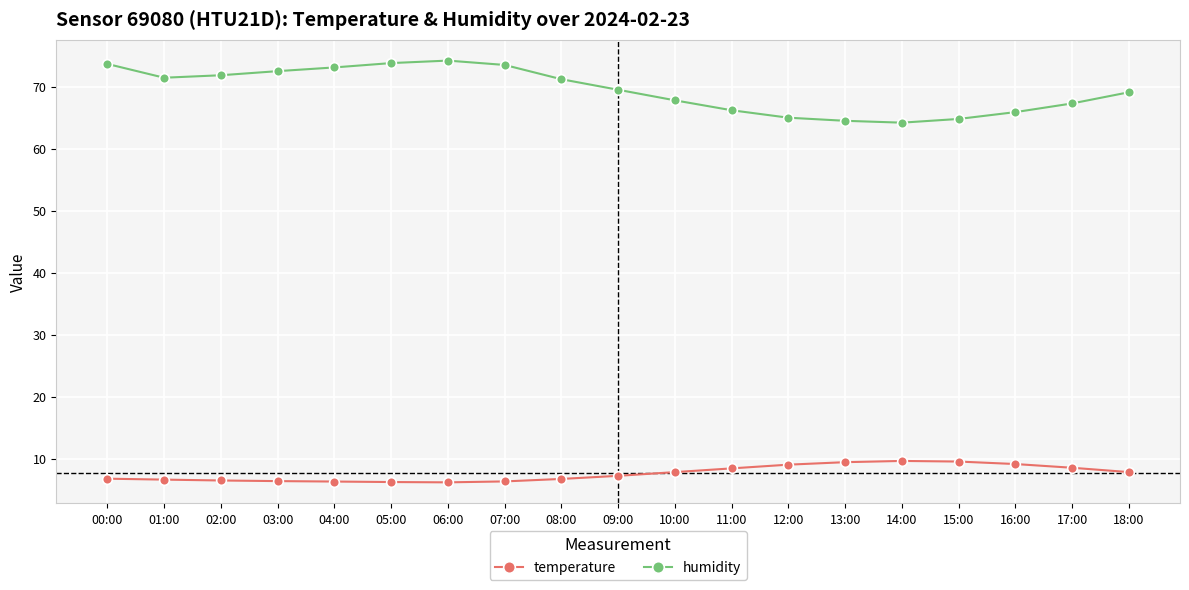

True or false: temperature has a value of 9.2 at 16:00.

True